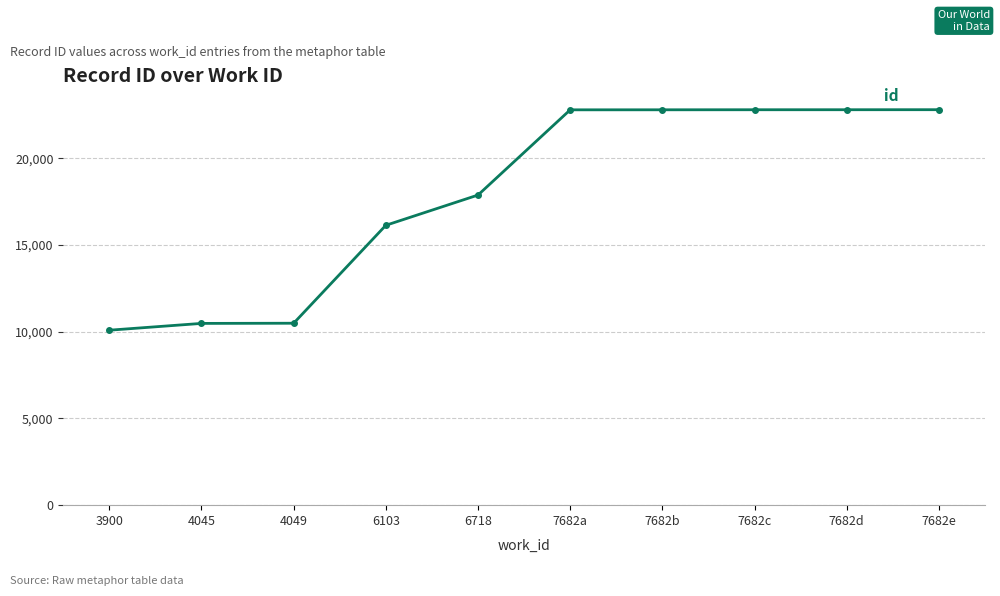

What is the difference between the second highest and minimum values?

12710